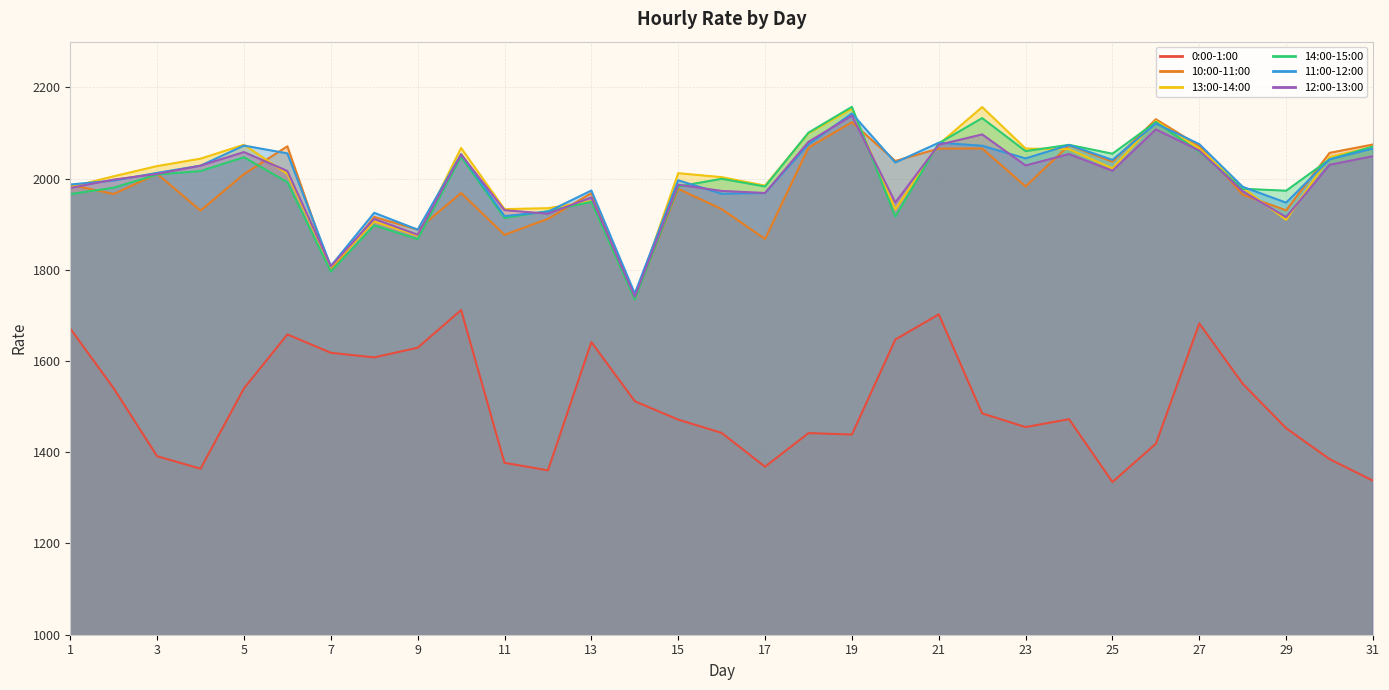

Which category has the lowest value in the 13:00-14:00 series?

14